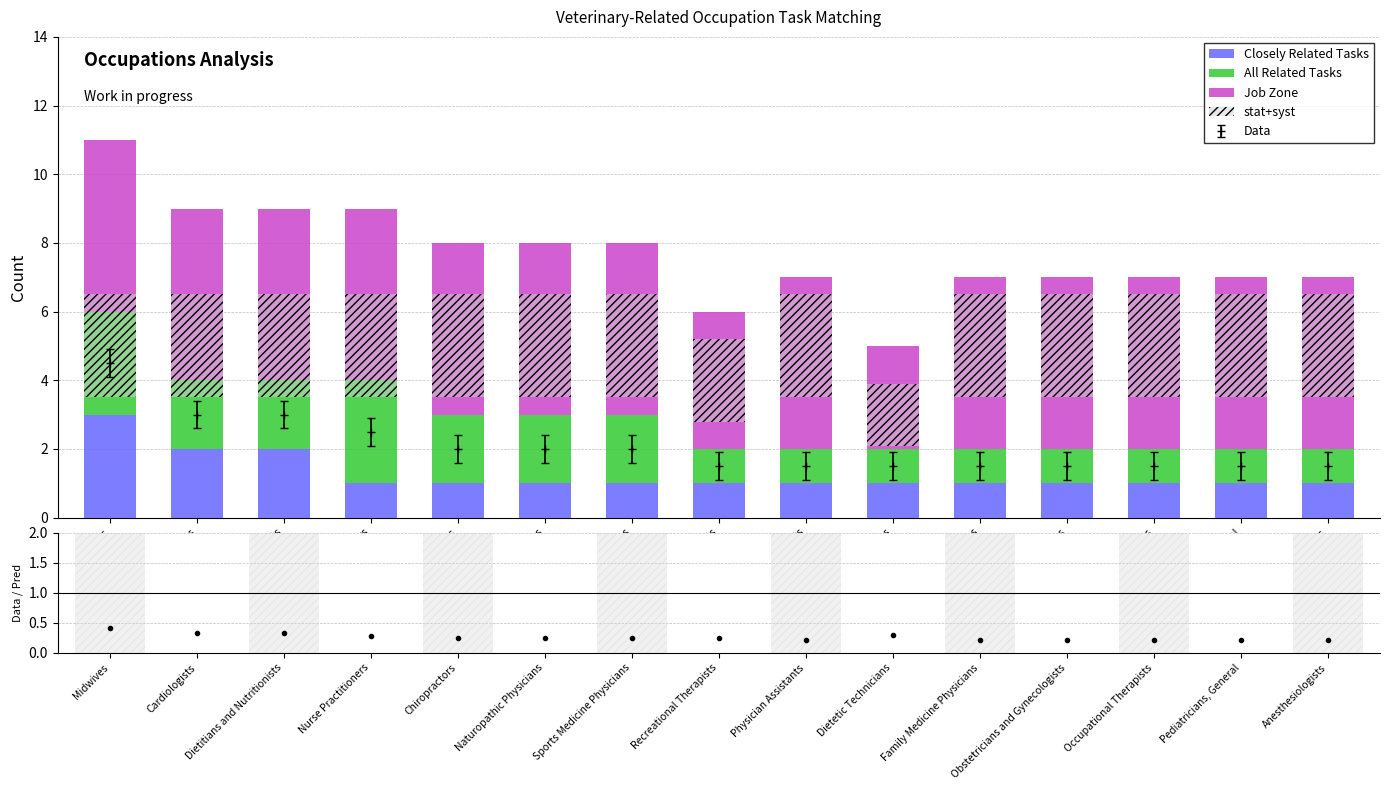

What is the difference between the maximum and minimum values in the All Related Tasks series?

2.0